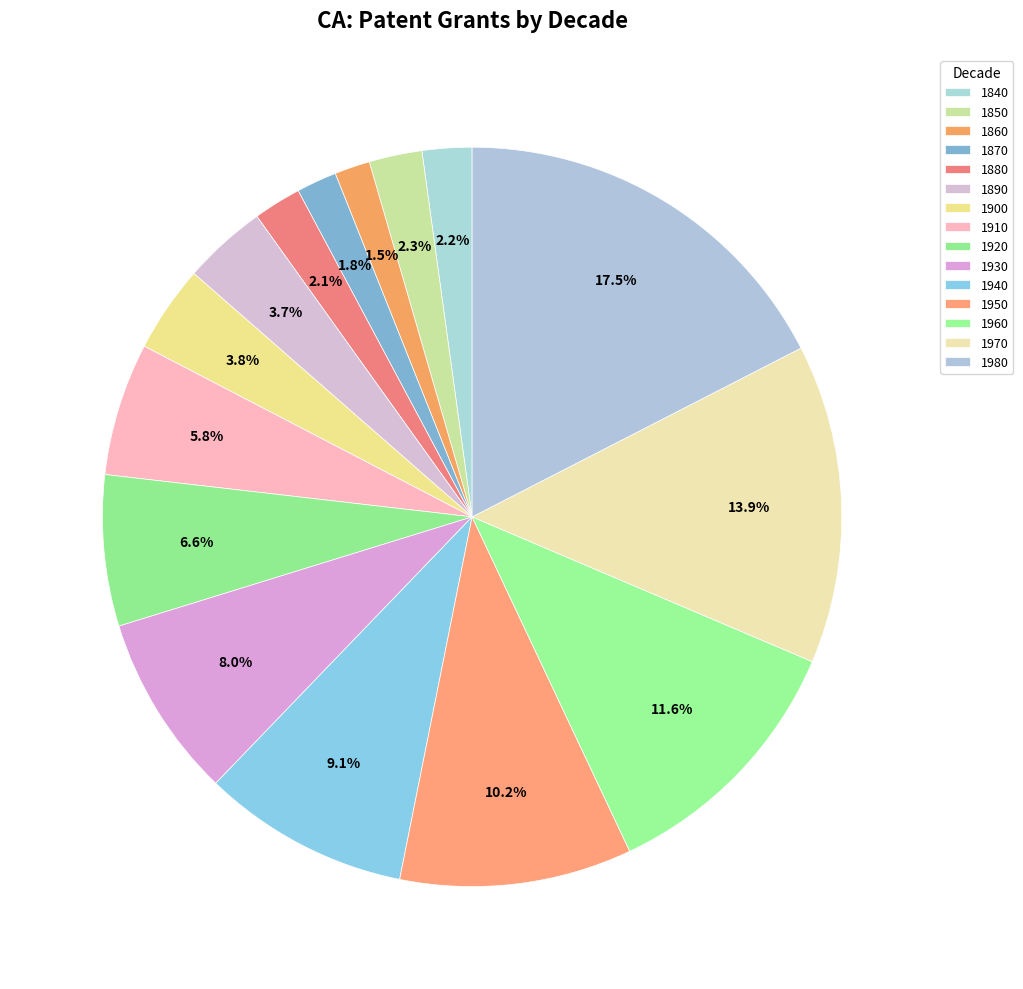

Rank the categories by value from highest to lowest.

1980, 1970, 1960, 1950, 1940, 1930, 1920, 1910, 1900, 1890, 1850, 1840, 1880, 1870, 1860